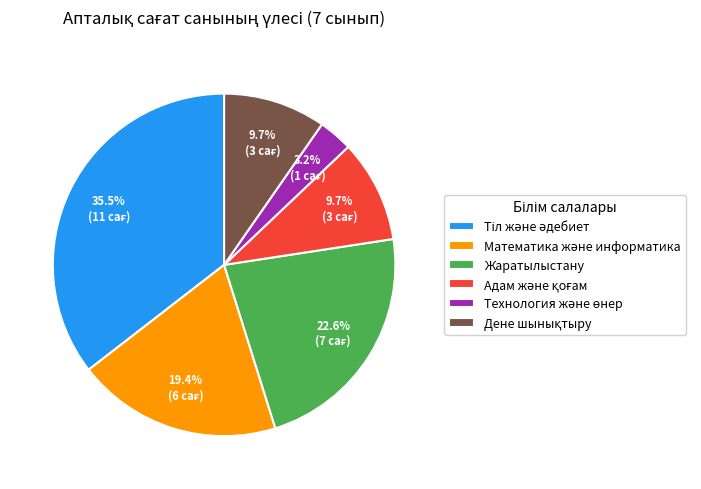

How many slices are in this pie chart?

6